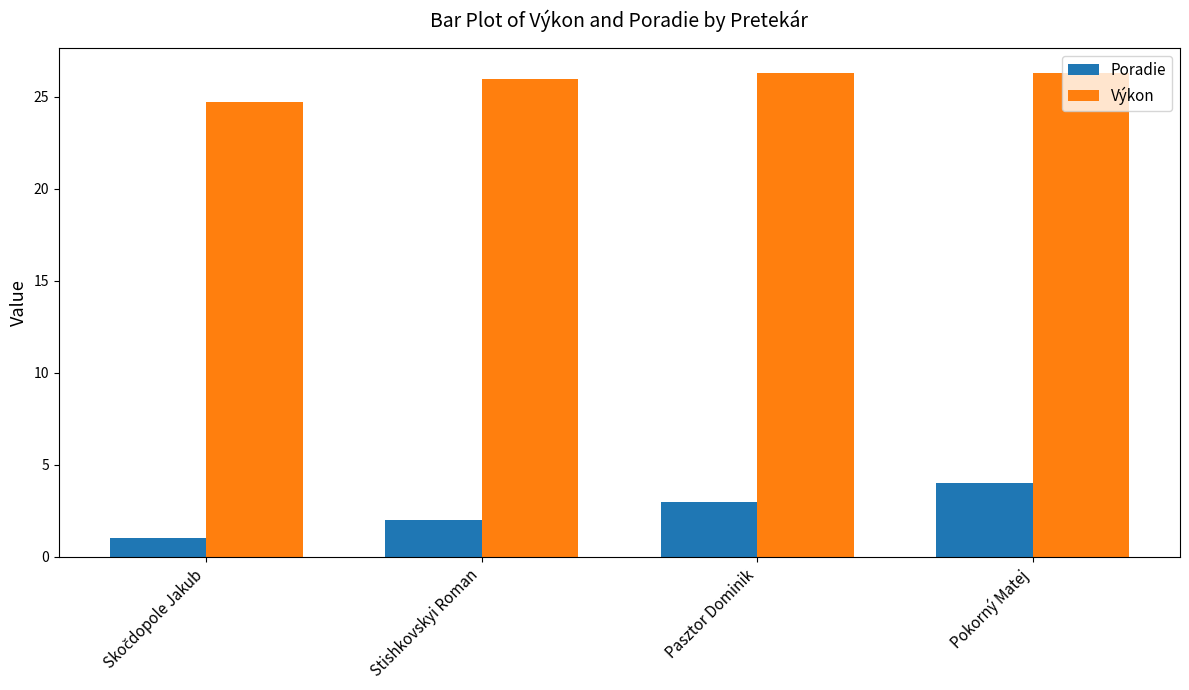

What position from the left is Pokorný Matej?

4